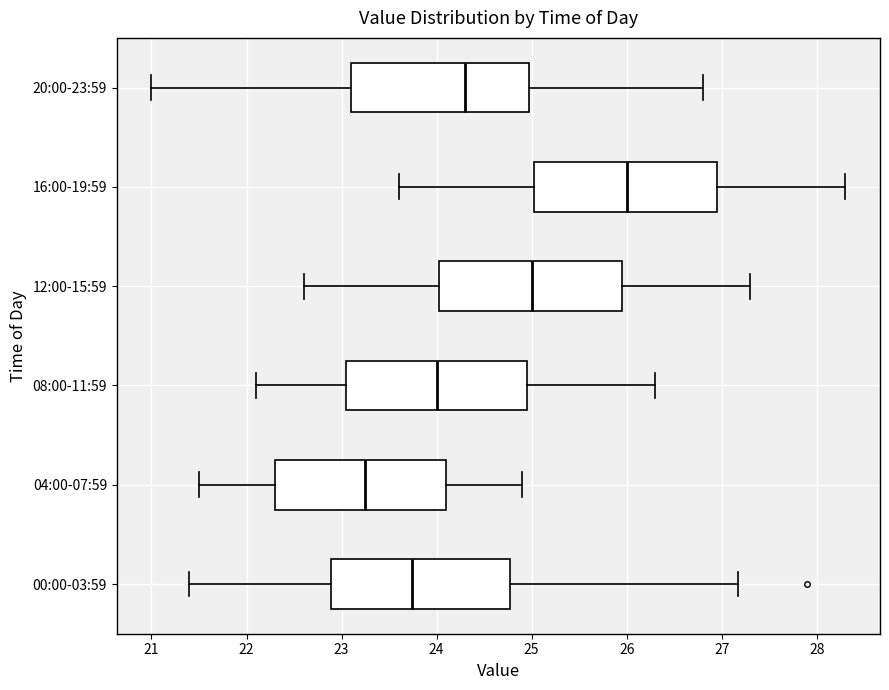

Reading bottom to top, read every box against the x-axis: the position of its median line, the range the box covers, and the ends of its whiskers. The values are not printed on the chart, so give them approximately, as read against the axis.

00:00-03:59: median 23.7, box 22.9 to 24.8, whiskers 21.4 to 27.2
04:00-07:59: median 23.3, box 22.3 to 24.1, whiskers 21.5 to 24.9
08:00-11:59: median 24.0, box 23.1 to 25.0, whiskers 22.1 to 26.3
12:00-15:59: median 25.0, box 24.0 to 26.0, whiskers 22.6 to 27.3
16:00-19:59: median 26.0, box 25.0 to 27.0, whiskers 23.6 to 28.3
20:00-23:59: median 24.3, box 23.1 to 25.0, whiskers 21.0 to 26.8